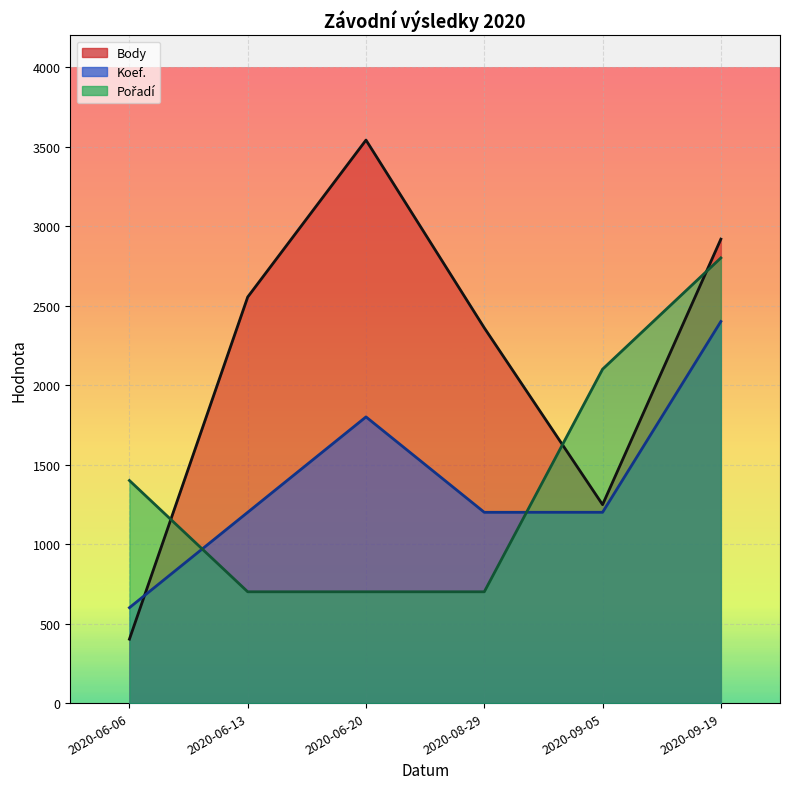

How many lines are shown in the chart?

3